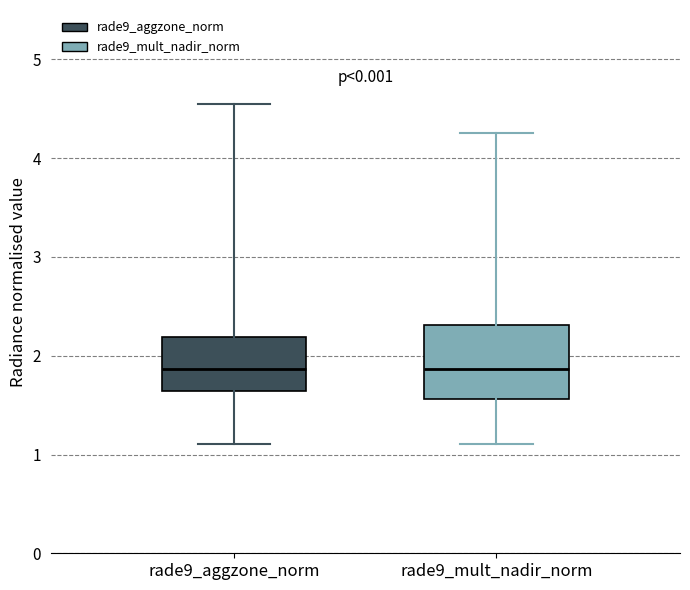

Where is the upper edge of the box for rade9_aggzone_norm on the y-axis? The values are not printed on the chart, so give them approximately, as read against the axis.

2.2